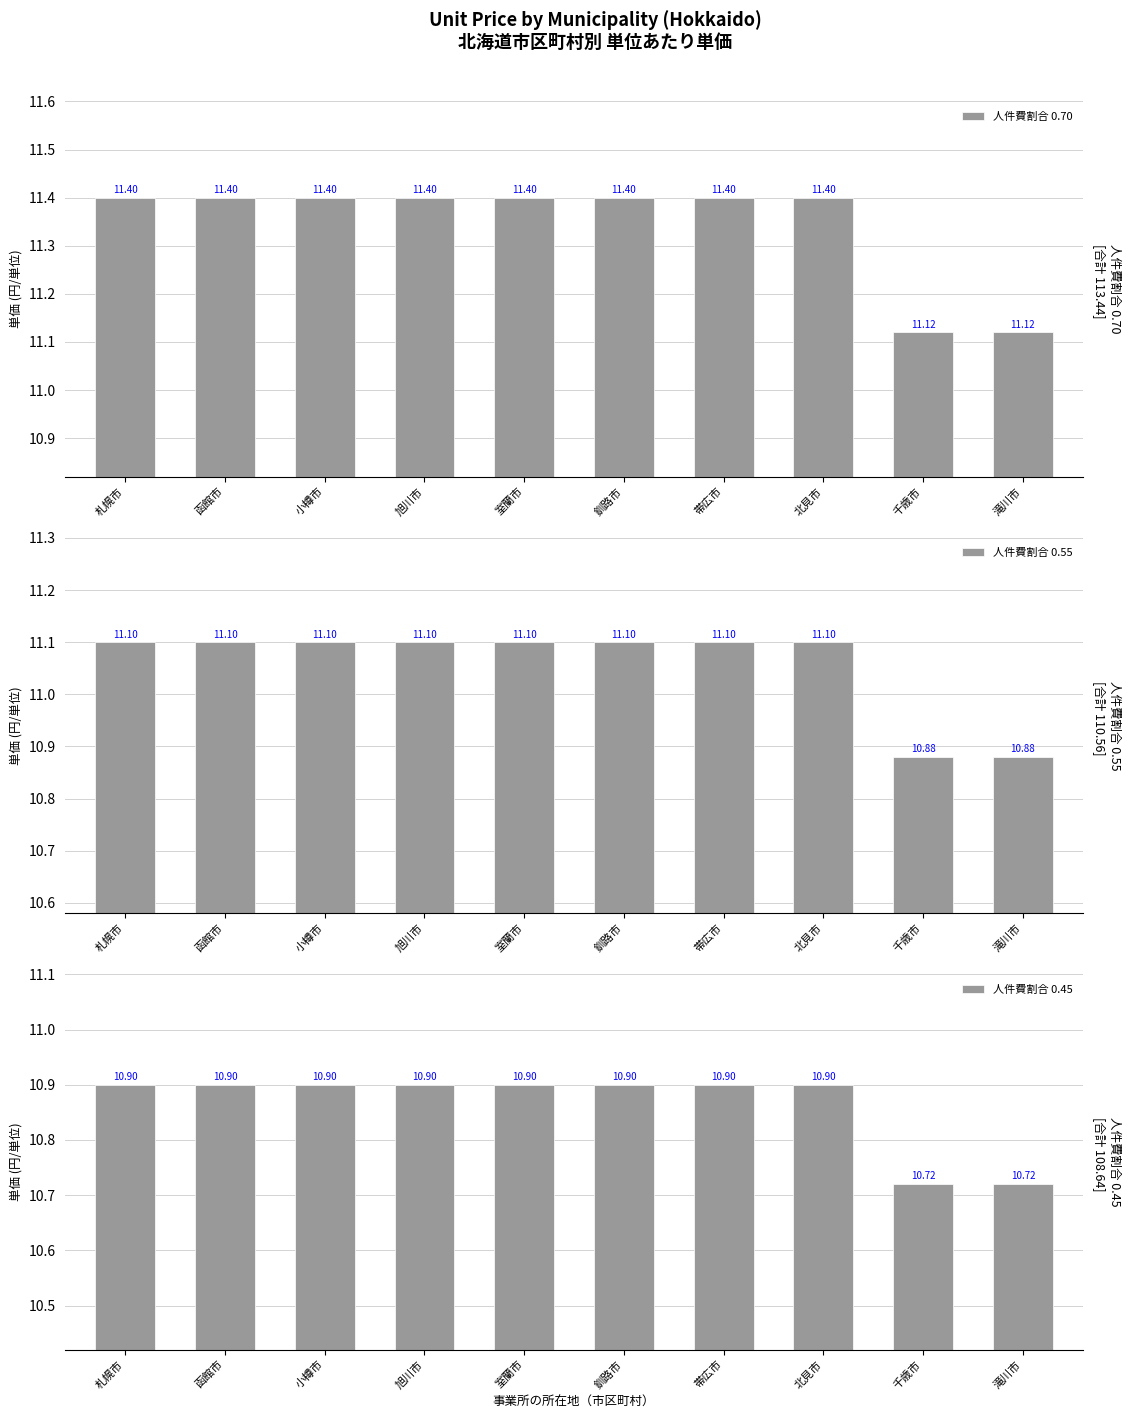

Rank the categories by 人件費割合 0.55 value from highest to lowest.

札幌市, 函館市, 小樽市, 旭川市, 室蘭市, 釧路市, 帯広市, 北見市, 千歳市, 滝川市